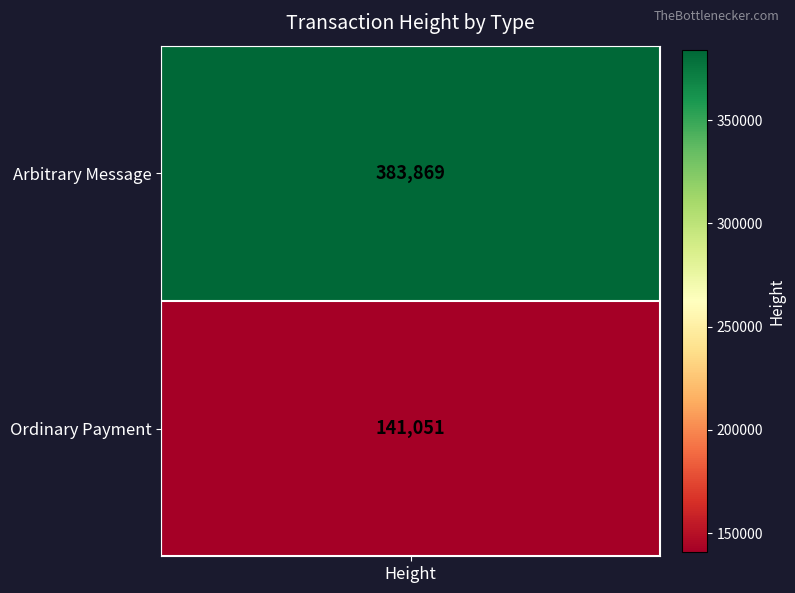

Which has a higher value, Ordinary Payment or Arbitrary Message?

Arbitrary Message